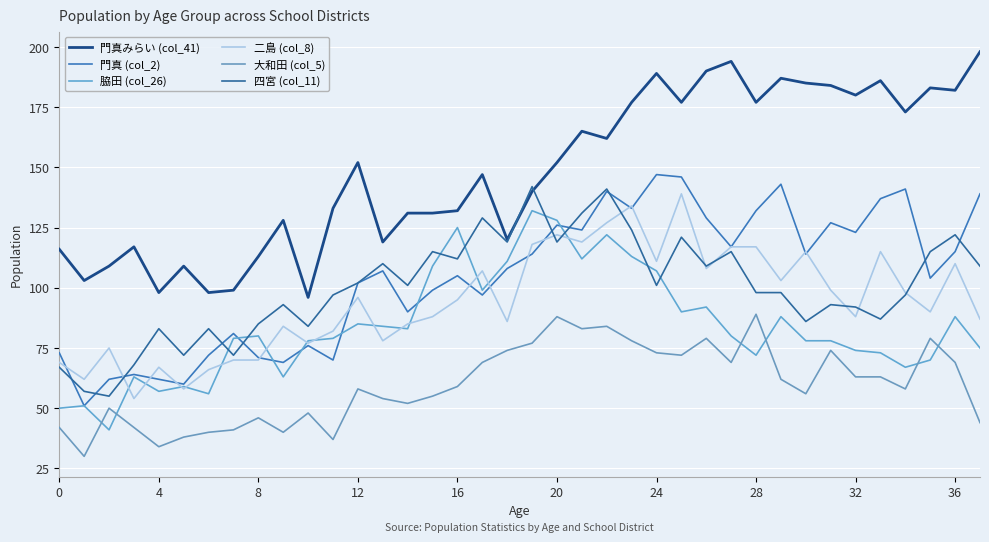

Rank the series by their maximum value, from lowest to highest.

大和田 (col_5), 脇田 (col_26), 二島 (col_8), 四宮 (col_11), 門真 (col_2), 門真みらい (col_41)